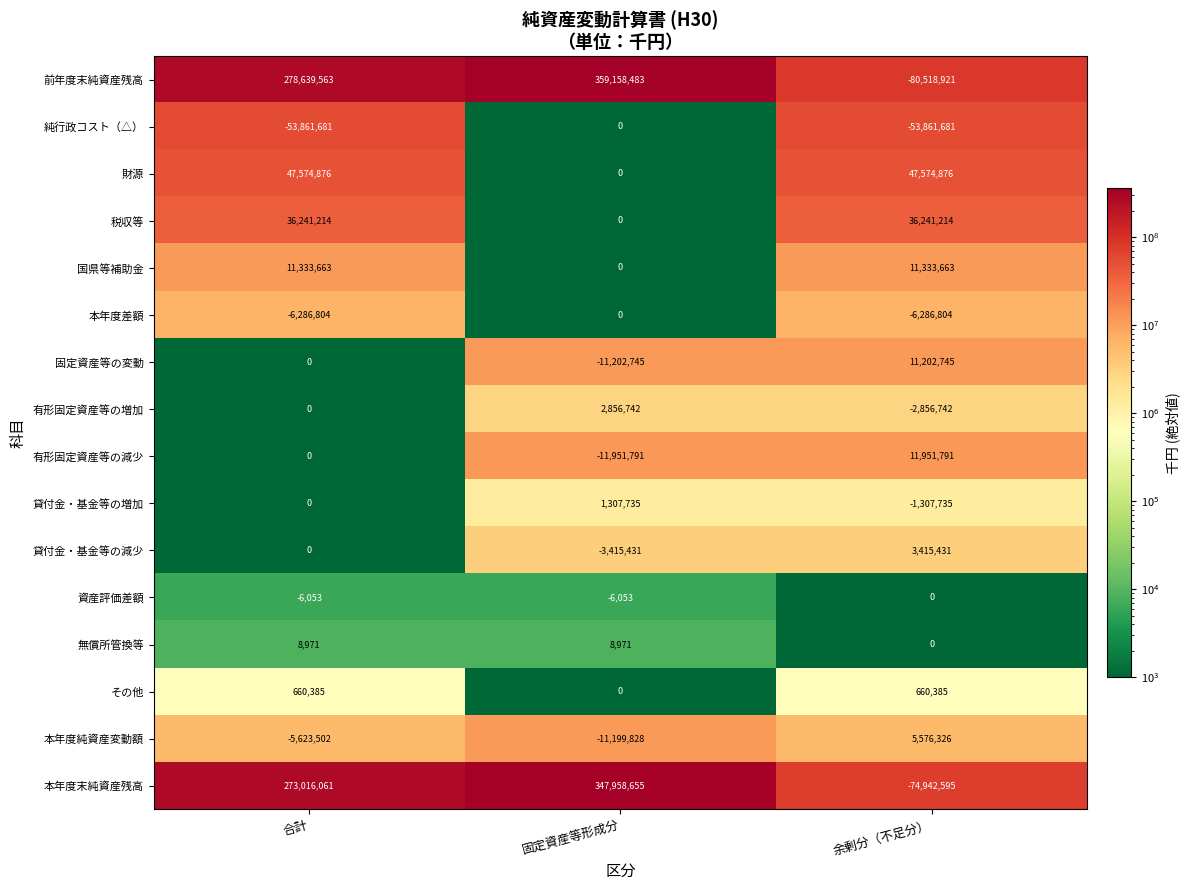

What is the average value of the 税収等 series?

24160809